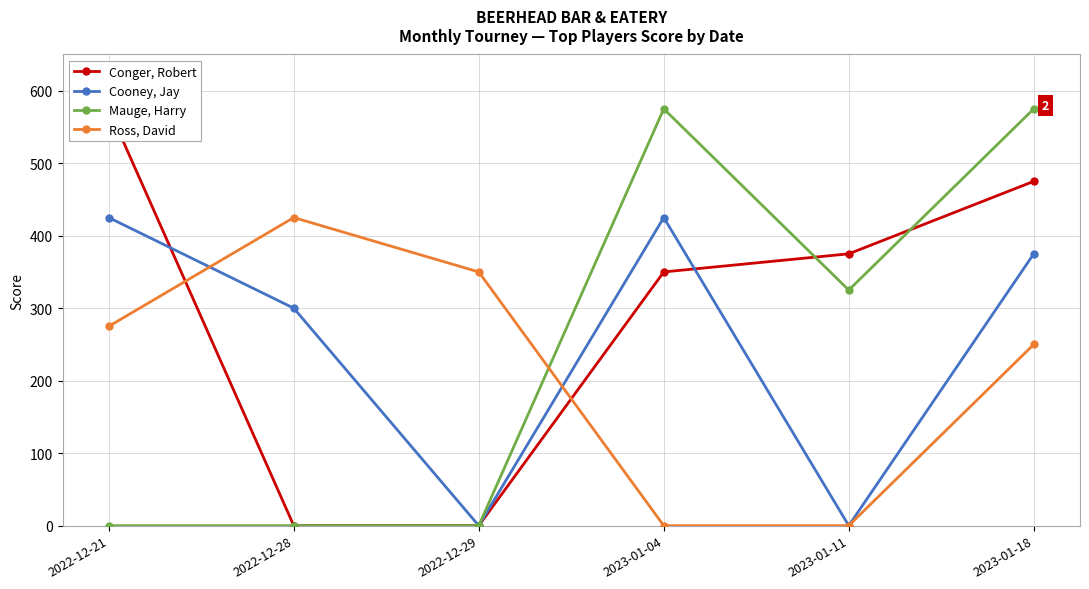

How many values in Cooney, Jay are above zero?

4